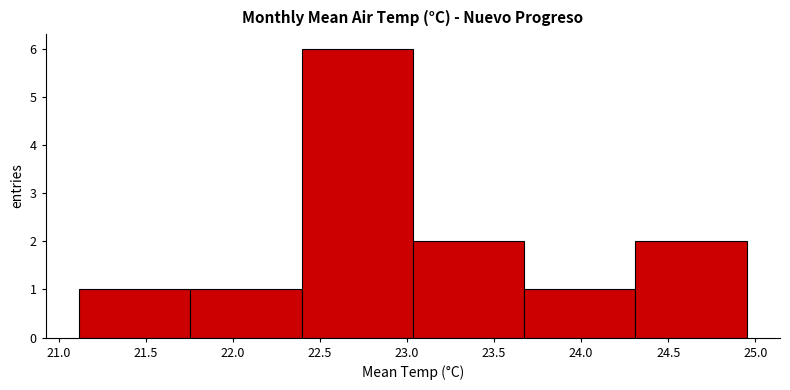

Reading left to right, list every bar in this chart as the range it spans on the x-axis followed by its height. Neither the bar edges nor the heights are printed on the chart, so give them approximately, as read against the axes.

21.10 to 21.75: 1
21.75 to 22.40: 1
22.40 to 23.05: 6
23.05 to 23.65: 2
23.65 to 24.30: 1
24.30 to 24.95: 2